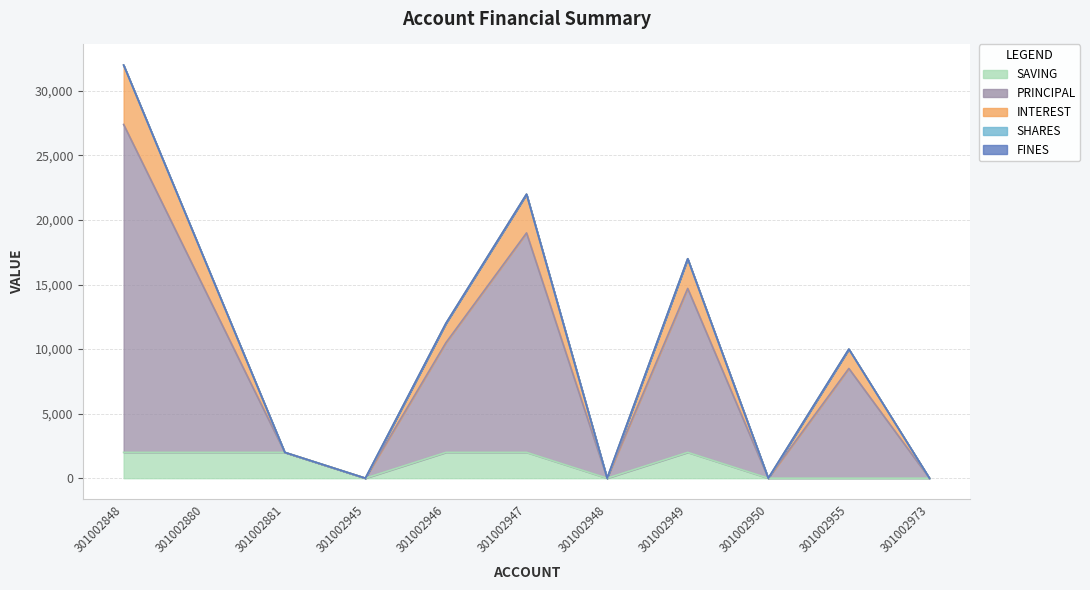

At which category does SAVING reach its first local peak?

301002949